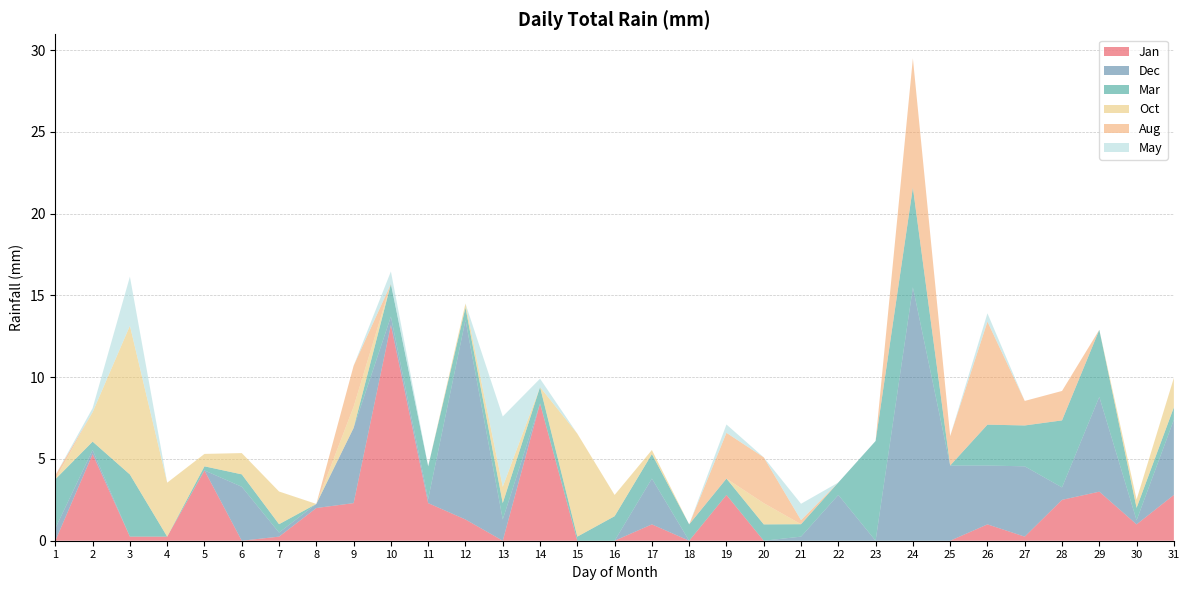

Reading left to right, what are all the values shown in this chart?

Jan: 1=0.0	2=5.3	3=0.2	4=0.2	5=4.3	6=0.0	7=0.2	8=2.0	9=2.3	10=13.2	11=2.3	12=1.3	13=0.0	14=8.4	15=0.0	16=0.0	17=1.0	18=0.0	19=2.8	20=0.0	21=0.0	22=0.0	23=0.0	24=0.0	25=0.0	26=1.0	27=0.2	28=2.5	29=3.0	30=1.0	31=2.8
Dec: 1=0.8	2=0.2	3=0.0	4=0.0	5=0.0	6=3.3	7=0.2	8=0.2	9=4.6	10=0.5	11=0.2	12=12.2	13=1.3	14=0.0	15=0.0	16=0.0	17=2.8	18=0.0	19=0.0	20=0.0	21=0.2	22=2.8	23=0.0	24=15.5	25=4.6	26=3.6	27=4.3	28=0.8	29=5.8	30=0.2	31=4.6
Mar: 1=3.0	2=0.5	3=3.8	4=0.0	5=0.2	6=0.8	7=0.5	8=0.0	9=0.0	10=2.0	11=2.0	12=0.8	13=1.0	14=1.0	15=0.2	16=1.5	17=1.5	18=1.0	19=1.0	20=1.0	21=0.8	22=0.8	23=6.1	24=6.1	25=0.0	26=2.5	27=2.5	28=4.1	29=4.1	30=0.8	31=0.8
Oct: 1=0.0	2=1.8	3=9.1	4=3.3	5=0.8	6=1.3	7=2.0	8=0.0	9=1.3	10=0.0	11=0.0	12=0.2	13=1.0	14=0.0	15=6.3	16=1.3	17=0.2	18=0.0	19=0.0	20=1.3	21=0.0	22=0.0	23=0.0	24=0.0	25=0.0	26=0.0	27=0.0	28=0.0	29=0.0	30=0.5	31=1.8
Aug: 1=0.2	2=0.0	3=0.0	4=0.0	5=0.0	6=0.0	7=0.0	8=0.0	9=2.5	10=0.0	11=0.0	12=0.0	13=0.0	14=0.0	15=0.0	16=0.0	17=0.0	18=0.0	19=2.8	20=2.8	21=0.2	22=0.0	23=0.0	24=7.9	25=1.8	26=6.3	27=1.5	28=1.8	29=0.0	30=0.0	31=0.0
May: 1=0.0	2=0.2	3=3.0	4=0.0	5=0.0	6=0.0	7=0.0	8=0.0	9=0.0	10=0.8	11=0.0	12=0.0	13=4.3	14=0.5	15=0.0	16=0.0	17=0.0	18=0.0	19=0.5	20=0.0	21=1.0	22=0.0	23=0.0	24=0.0	25=0.0	26=0.5	27=0.0	28=0.0	29=0.0	30=0.0	31=0.0